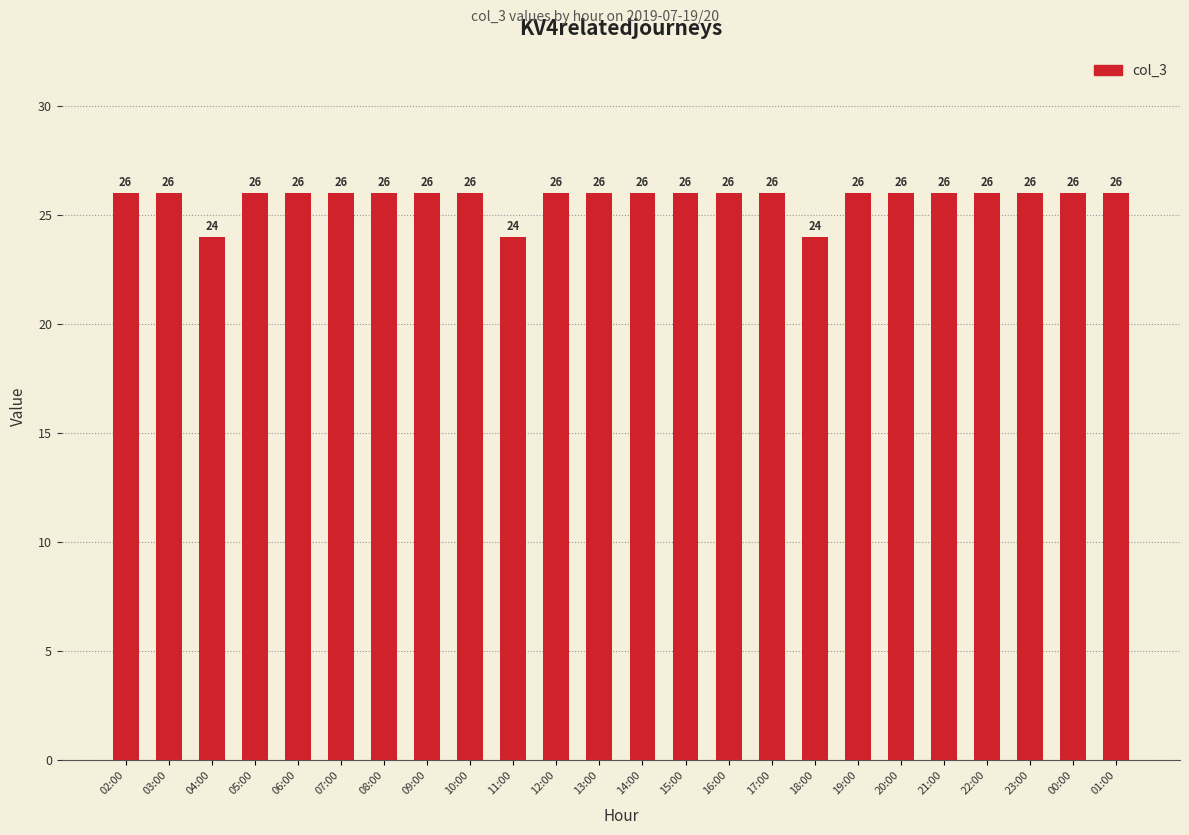

Count the values in the range 26 to 27.

21